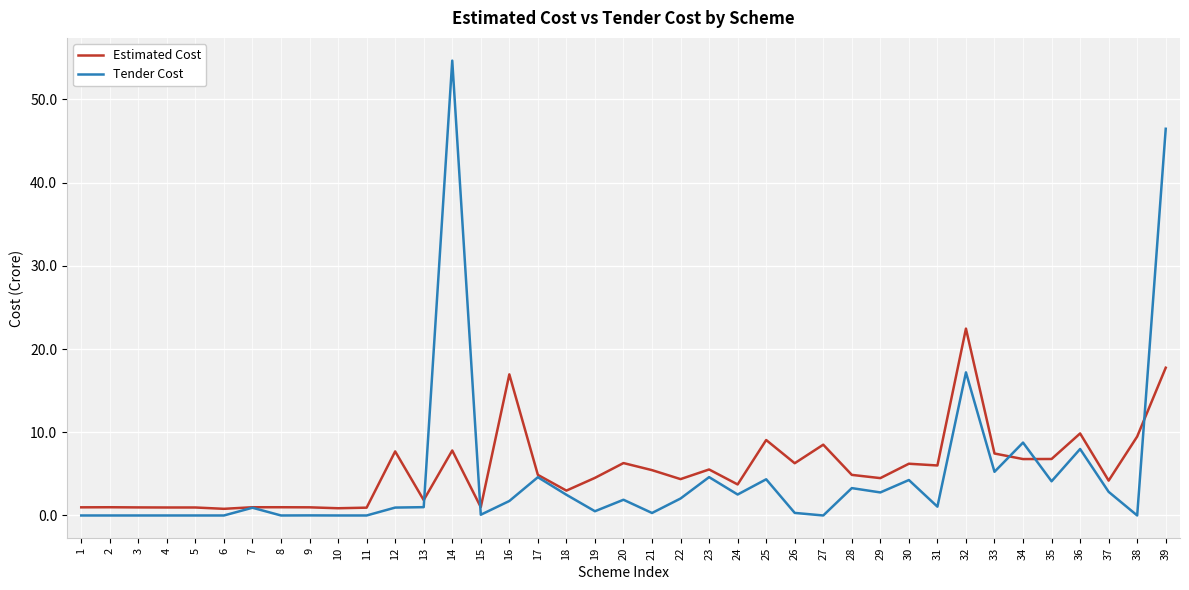

Which label corresponds to the largest value in the chart?

14